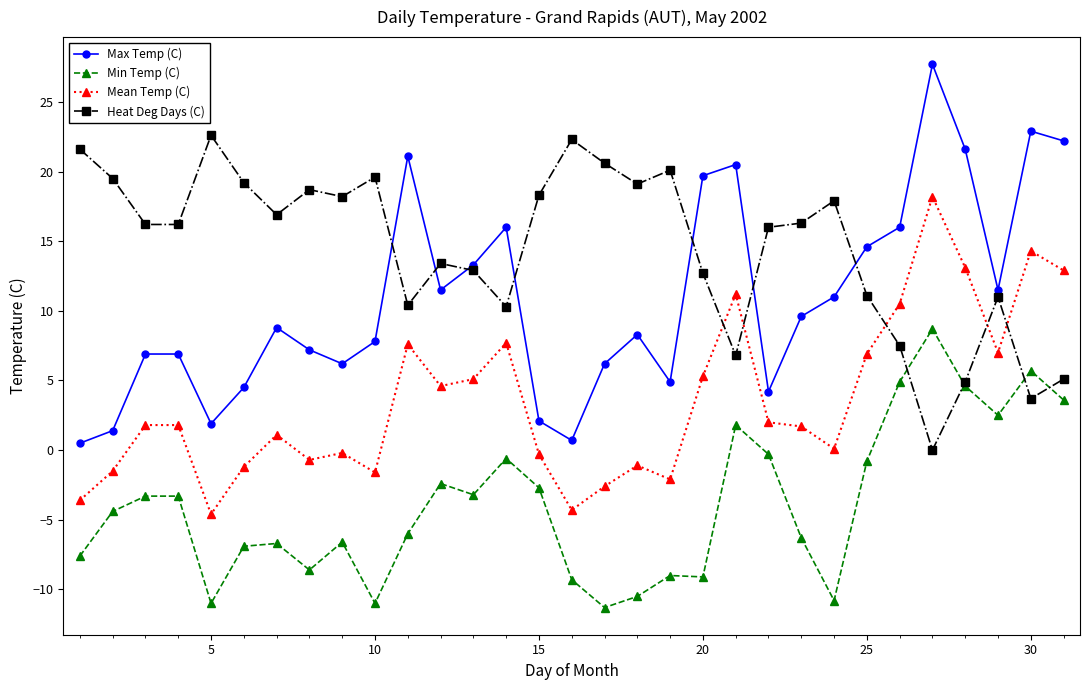

What is the greatest value displayed?

27.7